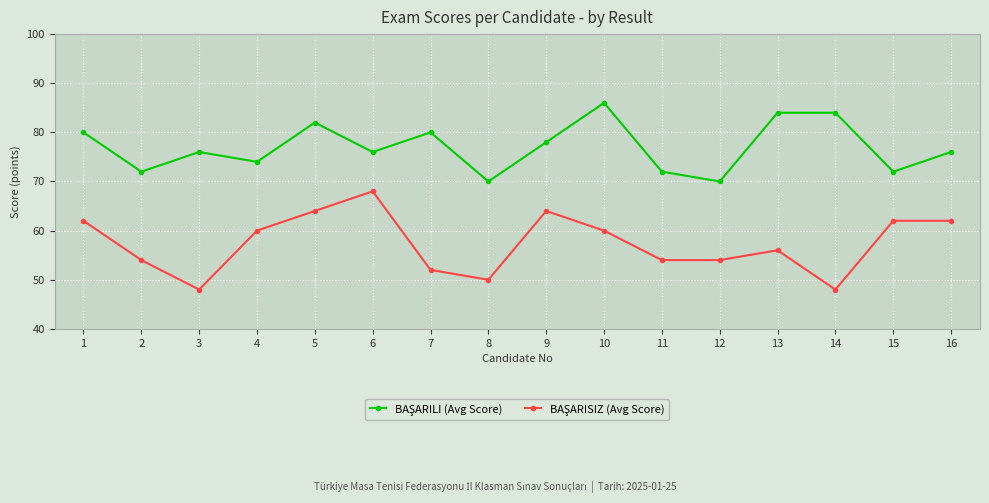

What is the spread (max minus min) of values at 1?

18